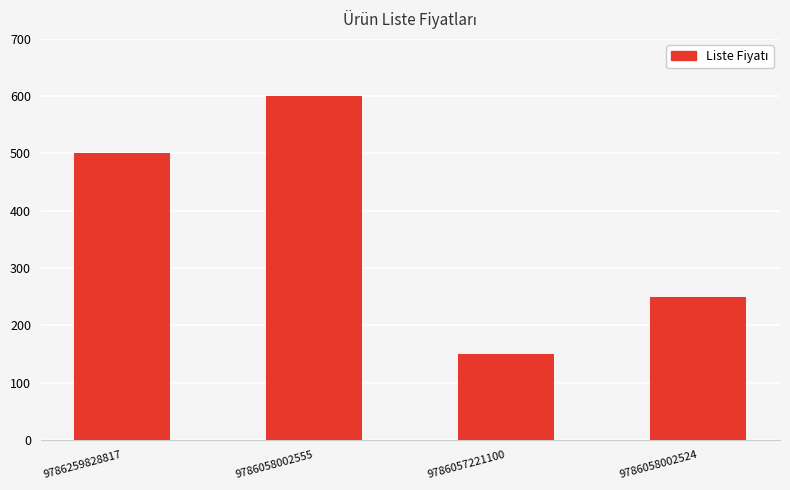

The value at 9786058002524 is 250. True or false?

True